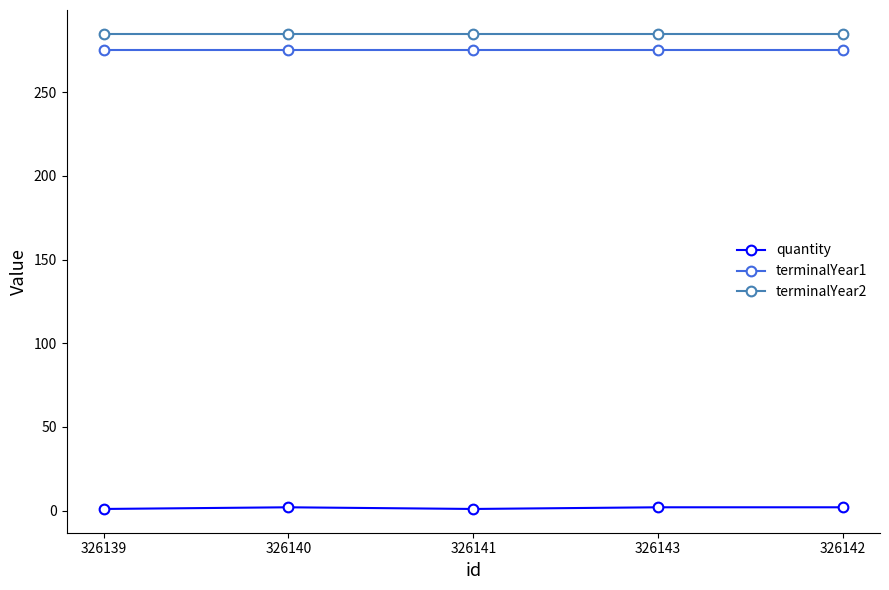

The terminalYear1 series shows 69 at 326139. True or false?

False